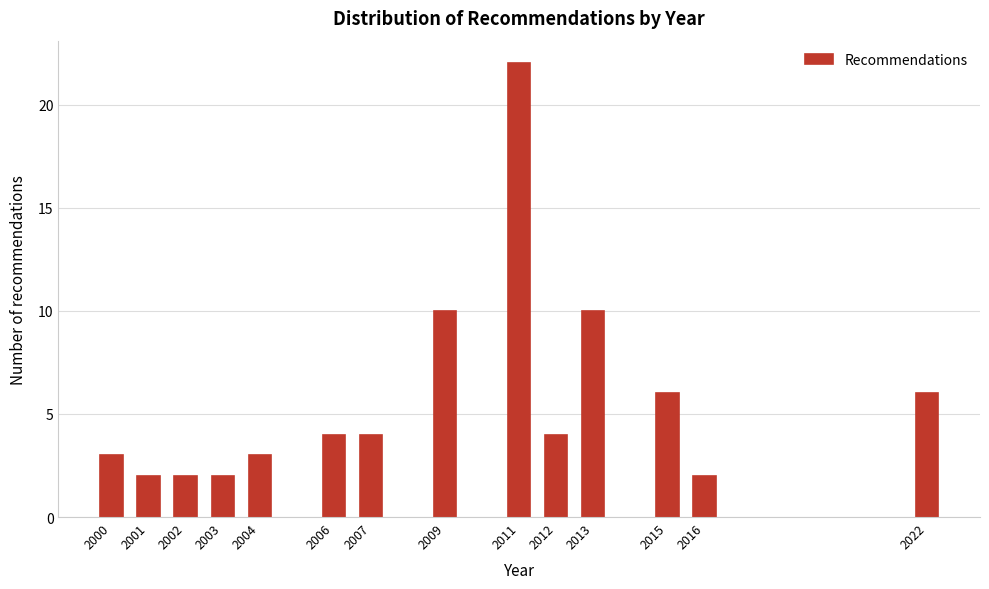

Reading left to right, list all the values displayed in this chart.

2000=3	2001=2	2002=2	2003=2	2004=3	2006=4	2007=4	2009=10	2011=22	2012=4	2013=10	2015=6	2016=2	2022=6